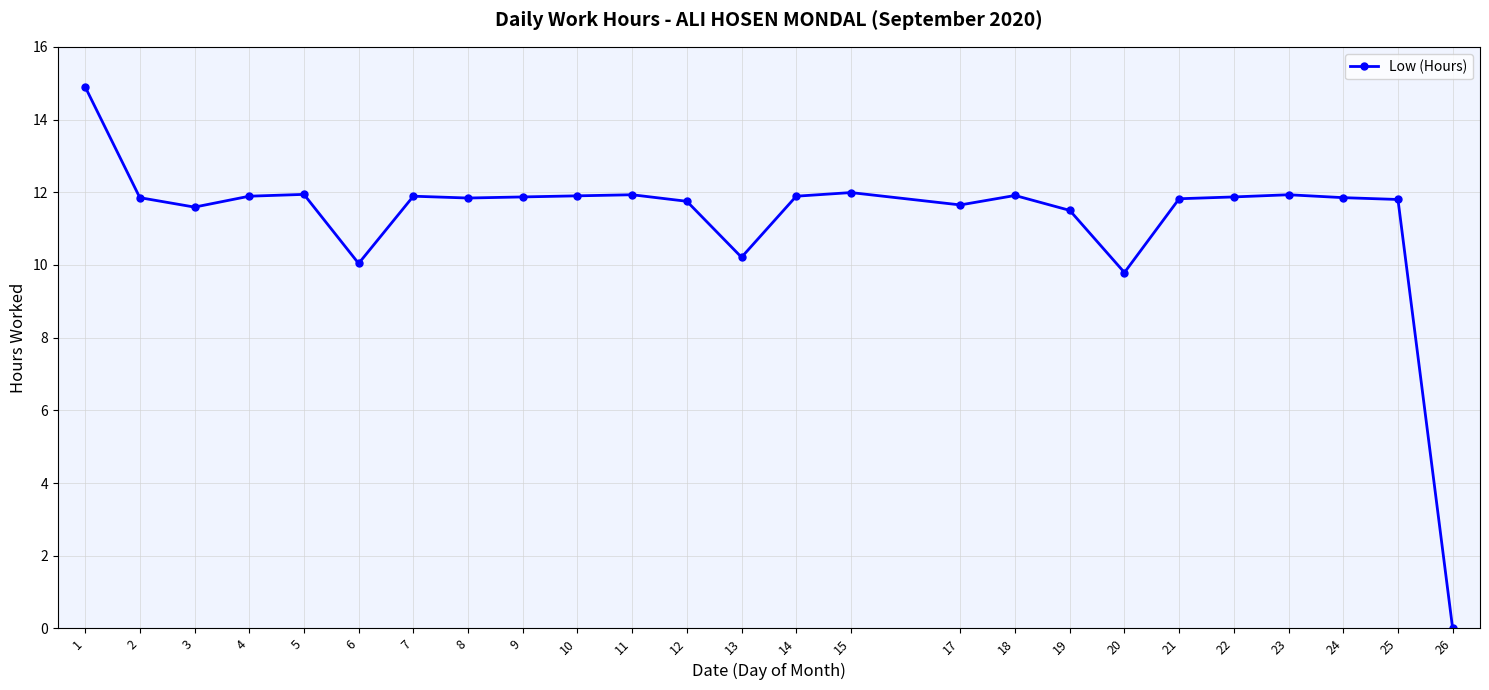

Does the chart have visible grid lines?

Yes